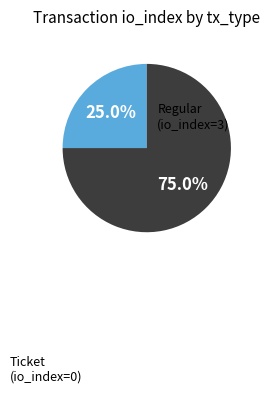

Is there a majority slice in this chart?

Yes